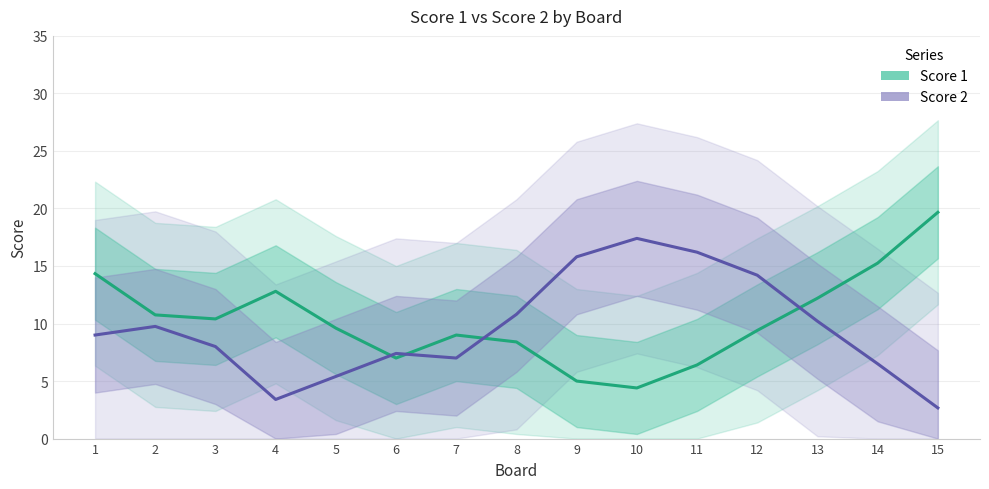

Rank the categories by Score 2 value from lowest to highest.

15, 4, 5, 14, 7, 6, 3, 1, 2, 13, 8, 12, 9, 11, 10